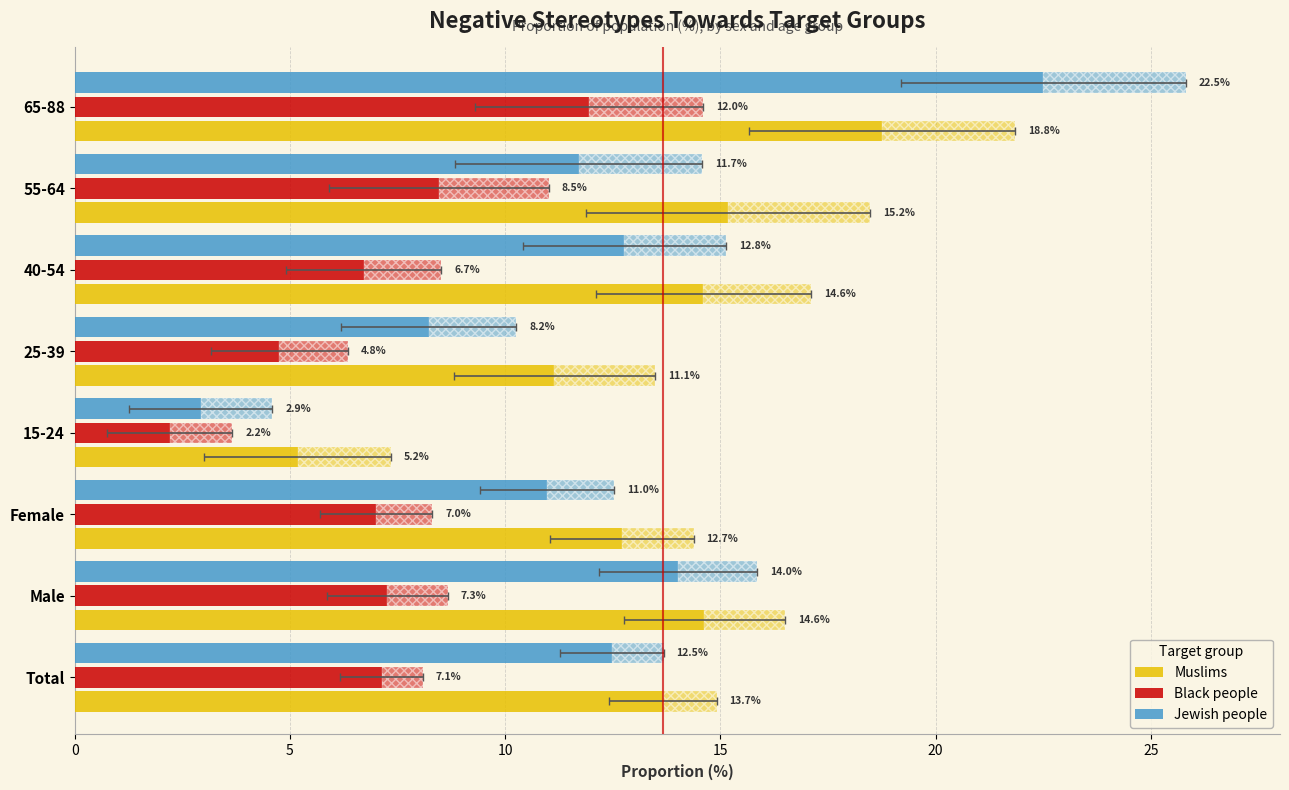

What is the greatest value displayed?

22.5